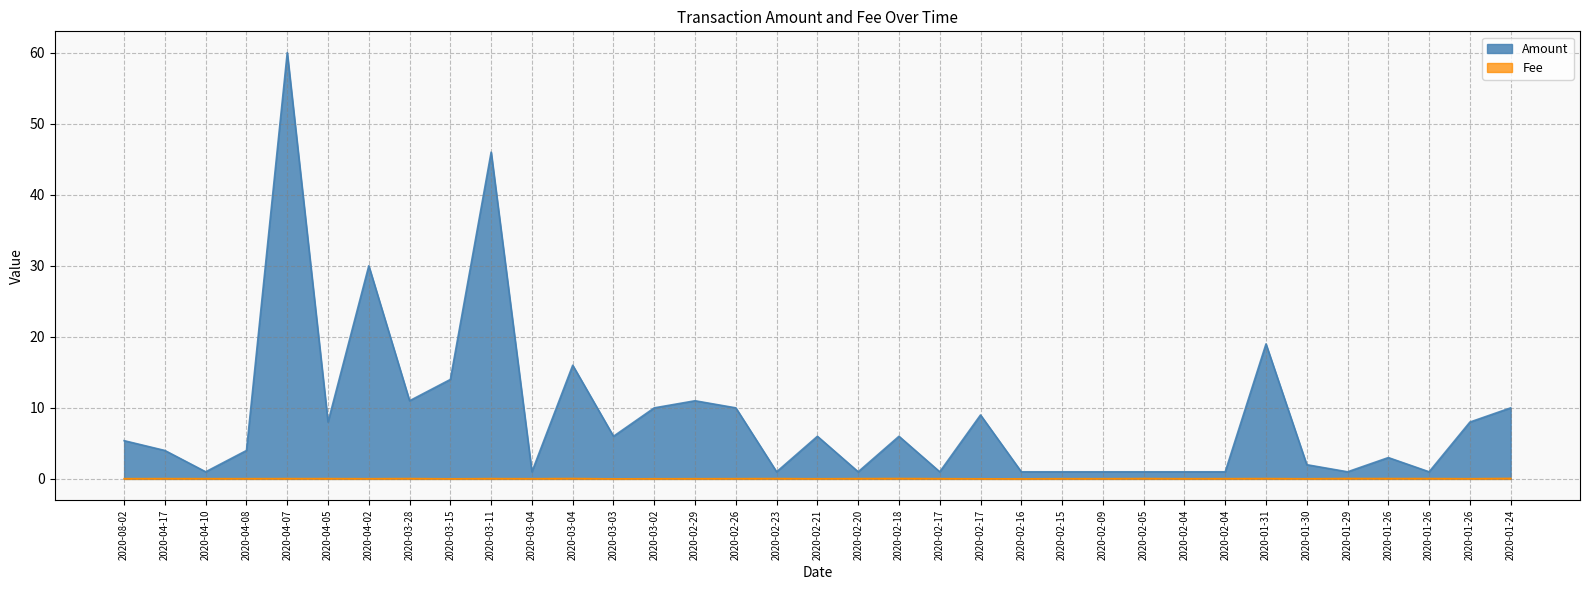

How many lines are shown in the chart?

2